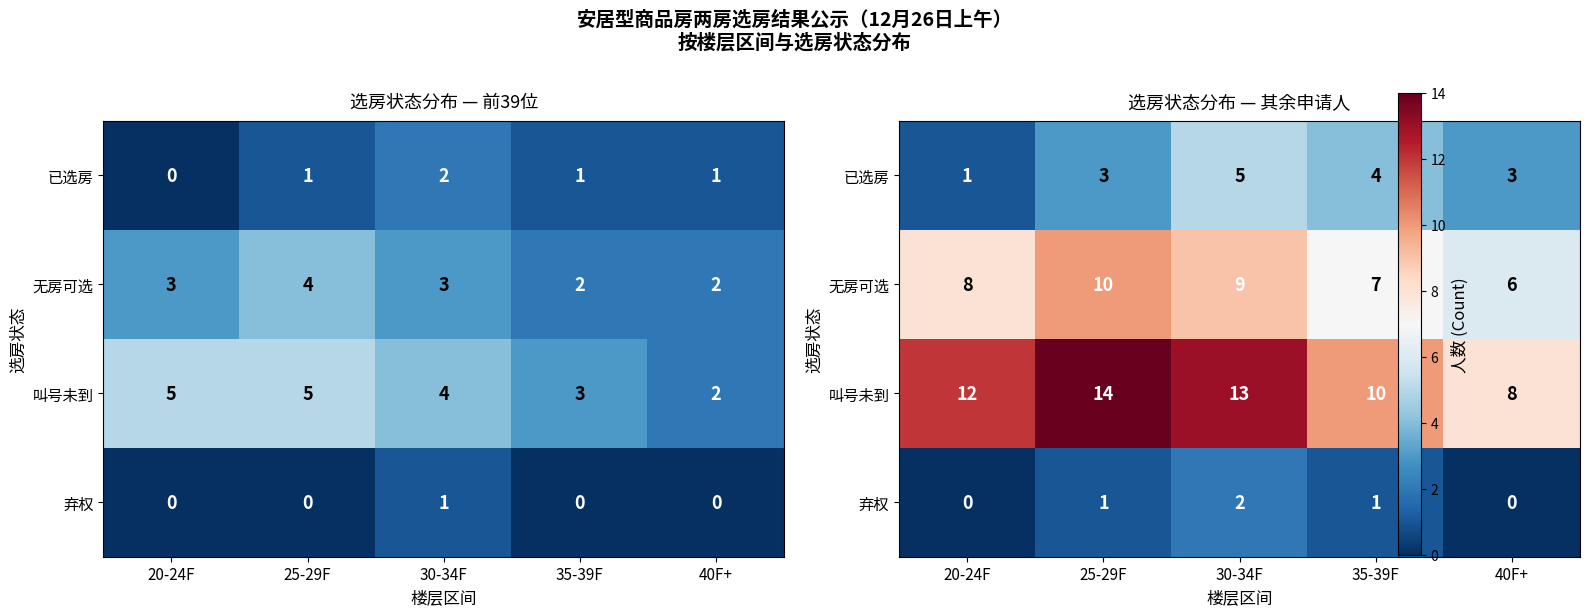

At how many categories does at least one series exceed 11?

3